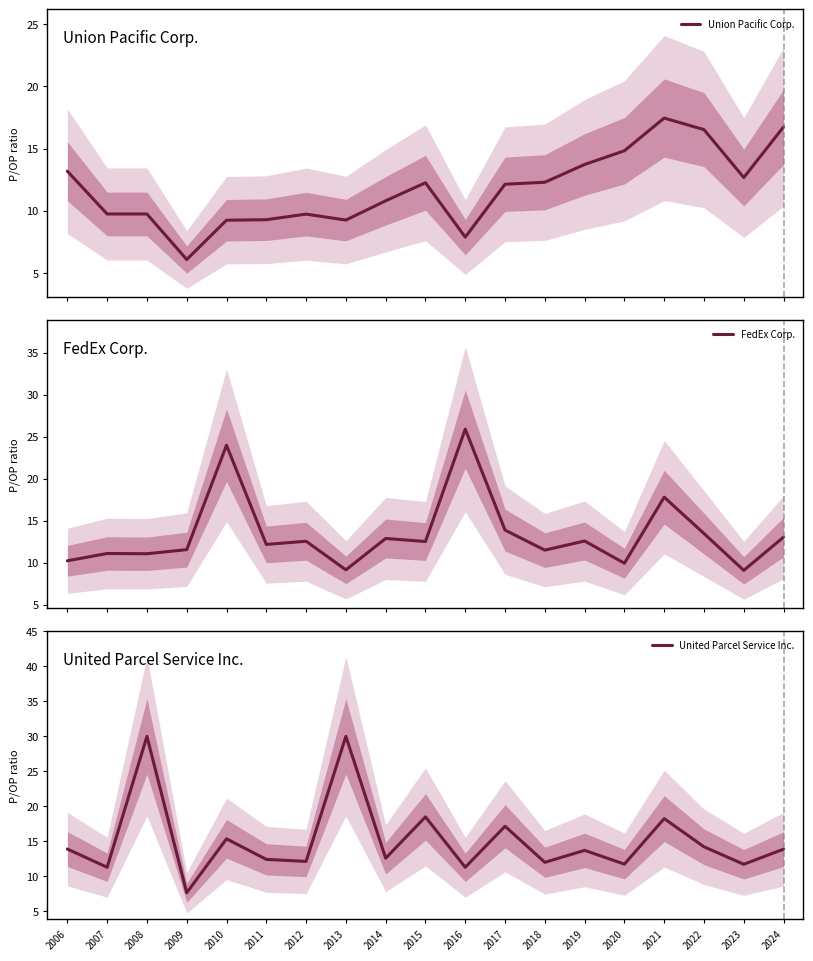

What is the difference between the maximum and minimum values in the Union Pacific Corp. series?

11.4